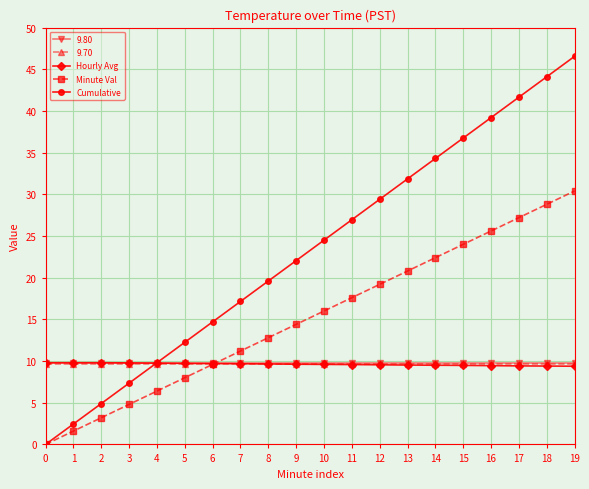

Which series has the largest range (max minus min)?

Cumulative